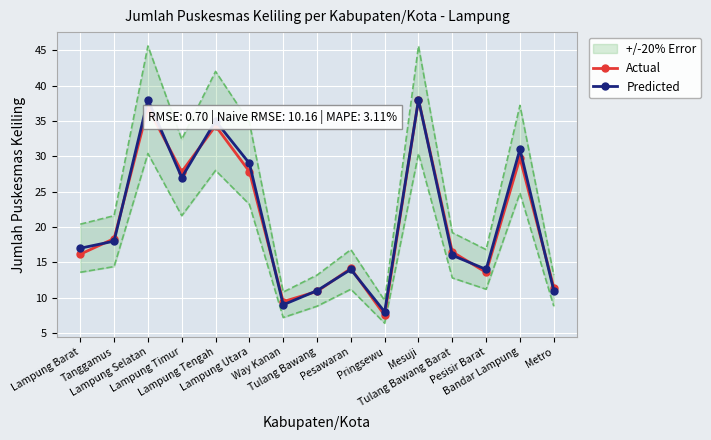

True or false: Predicted and Actual cross at least once.

True